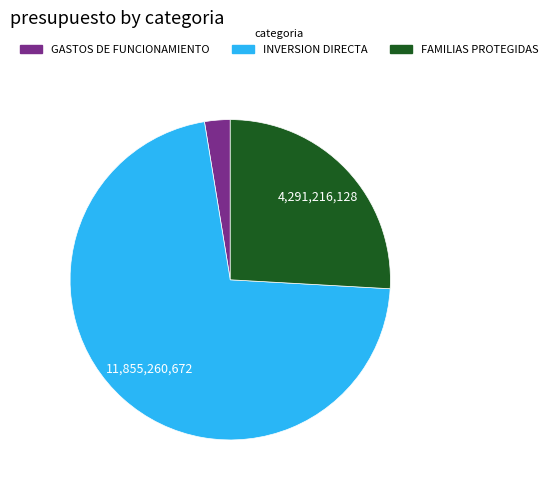

Which has a higher value, GASTOS DE FUNCIONAMIENTO or INVERSION DIRECTA?

INVERSION DIRECTA